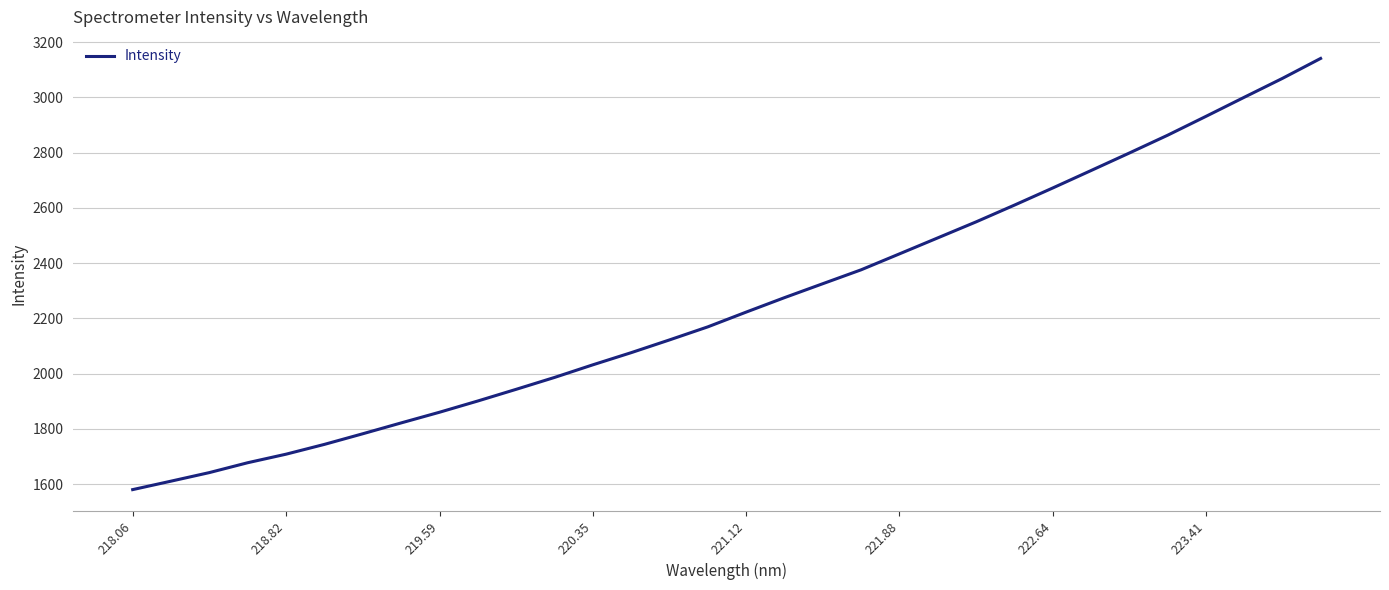

What is the minimum value shown in the chart?

1580.0